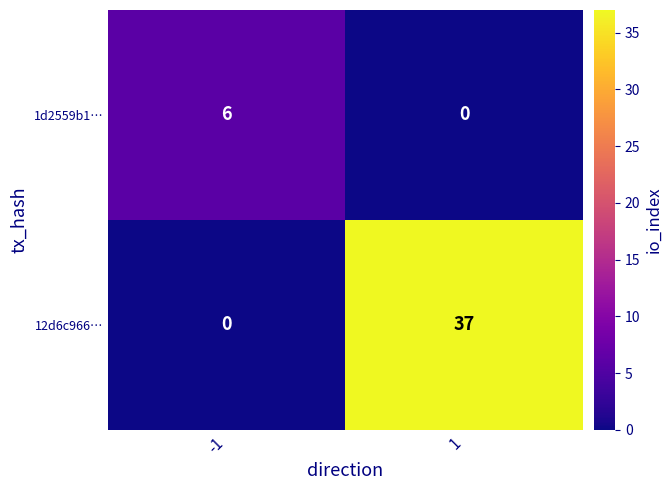

Is the value of 12d6c966… at 1 greater than the value of 1d2559b1… at 1?

Yes